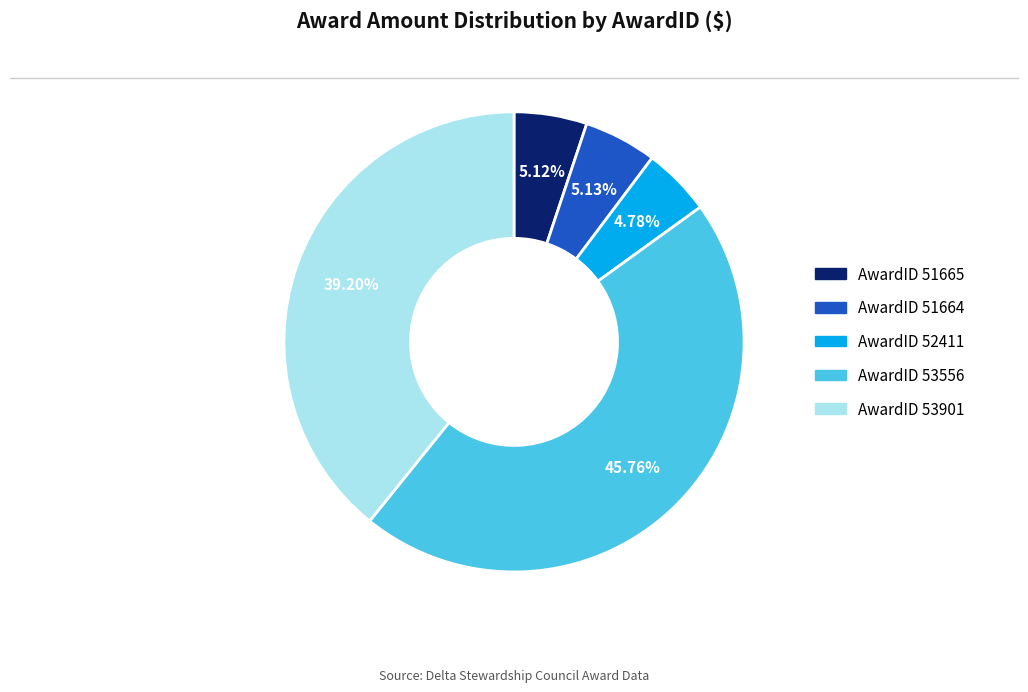

Does any single category account for the majority?

No